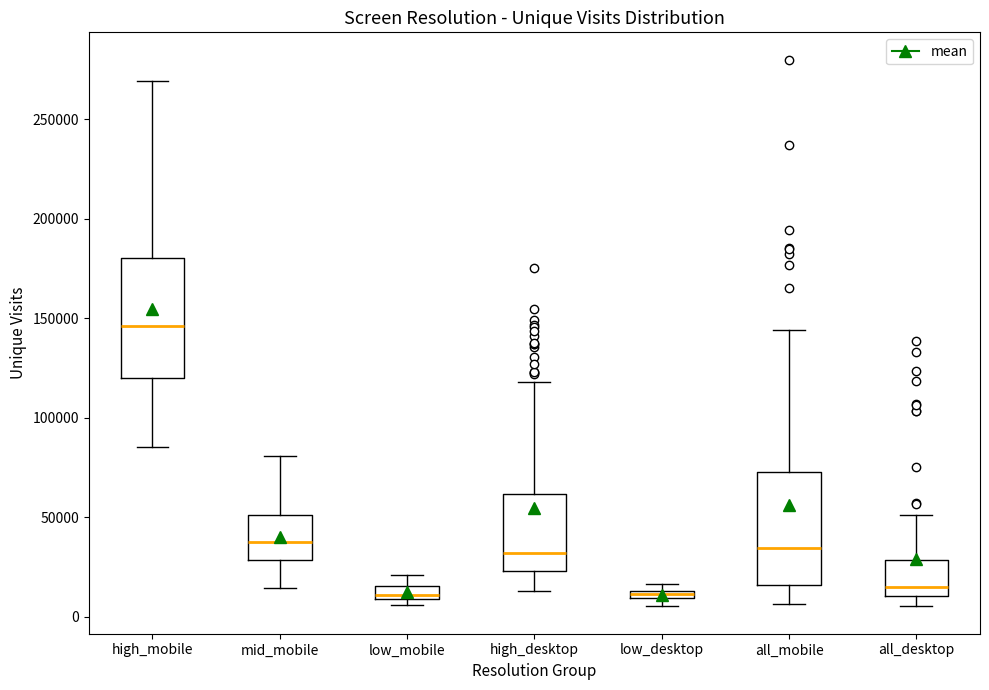

Where does the upper whisker of the box for high_mobile end on the y-axis? The values are not printed on the chart, so give them approximately, as read against the axis.

270000